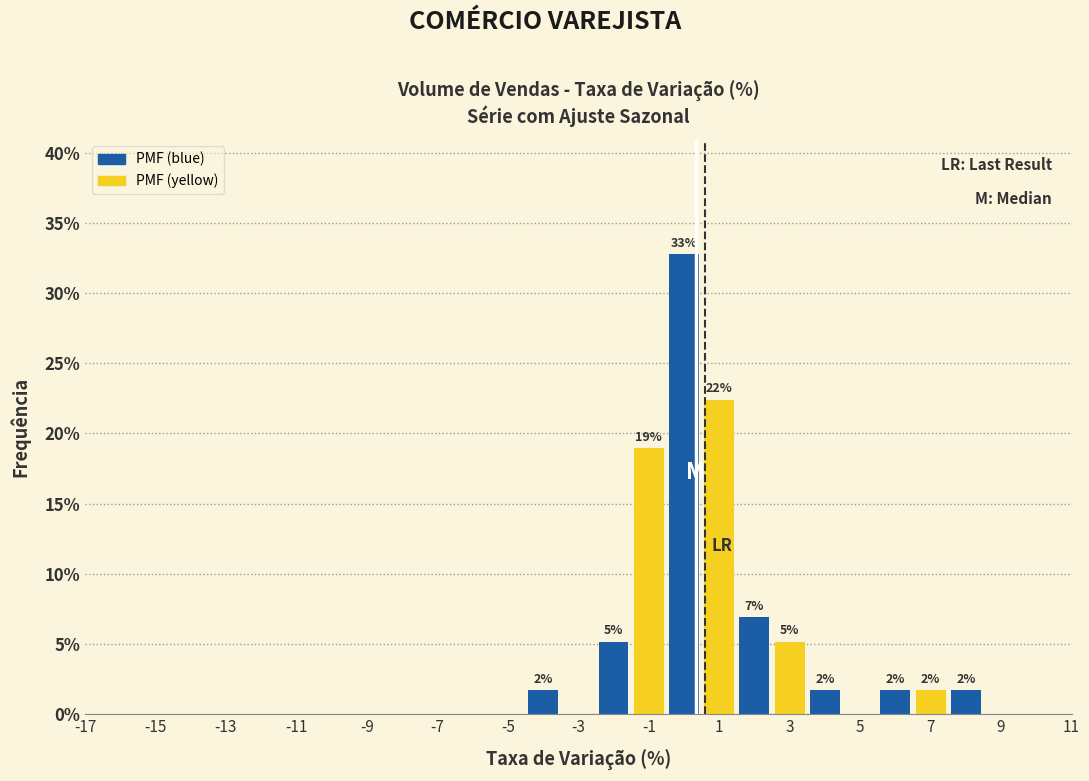

Which range on the x-axis has the tallest bar?

-0.5 to 0.5